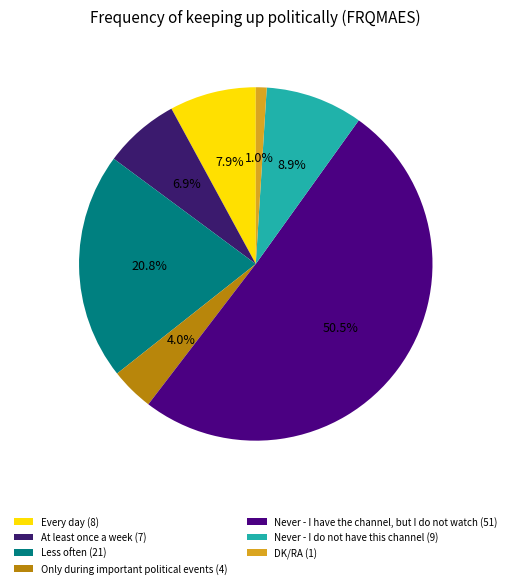

Approximately how many times larger is the value at Never - I have the channel, but I do not watch compared to Less often?

2.4